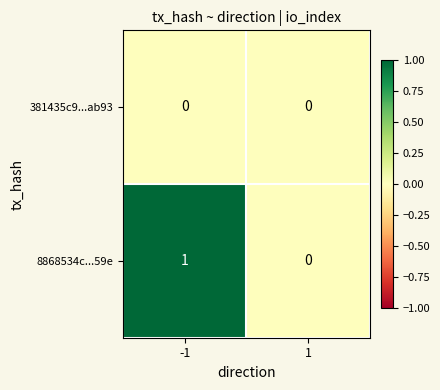

Reading left to right, transcribe all the data shown in this chart.

381435c9...ab93: -1=0	1=0
8868534c...59e: -1=1	1=0